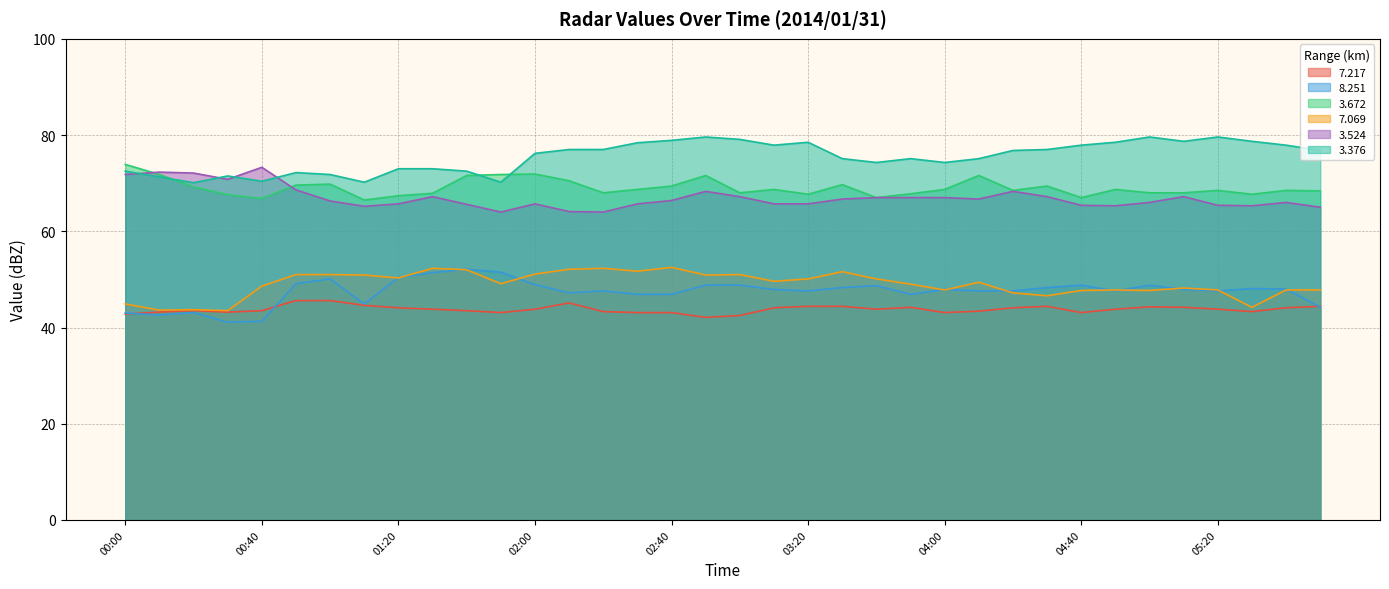

What are all the series names shown in the legend?

7.217, 8.251, 3.672, 7.069, 3.524, 3.376